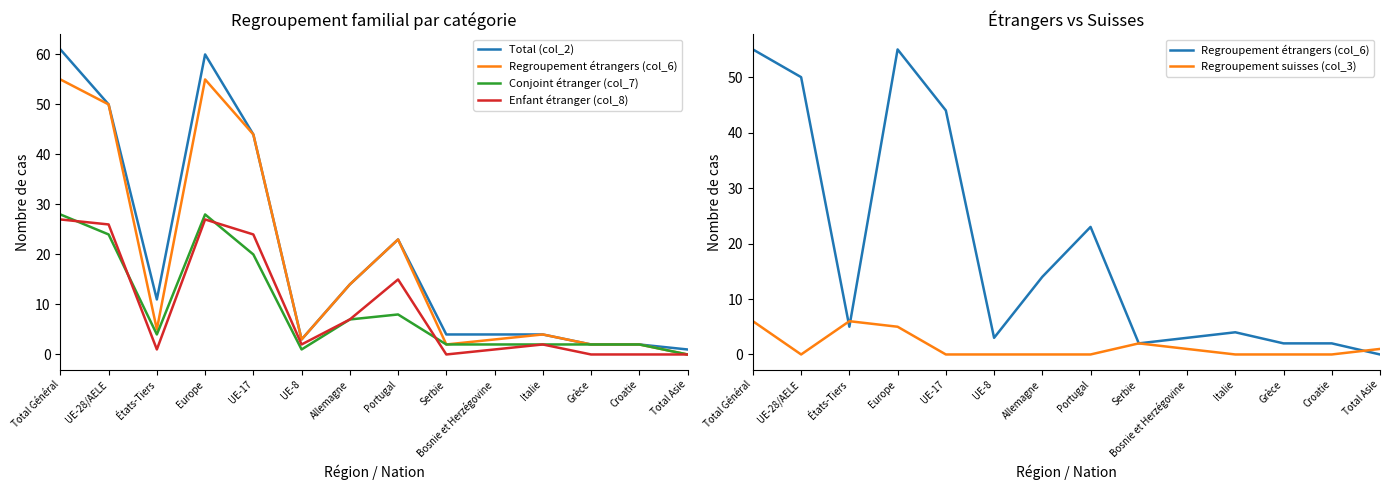

Which label corresponds to the smallest value in the chart?

Total Asie